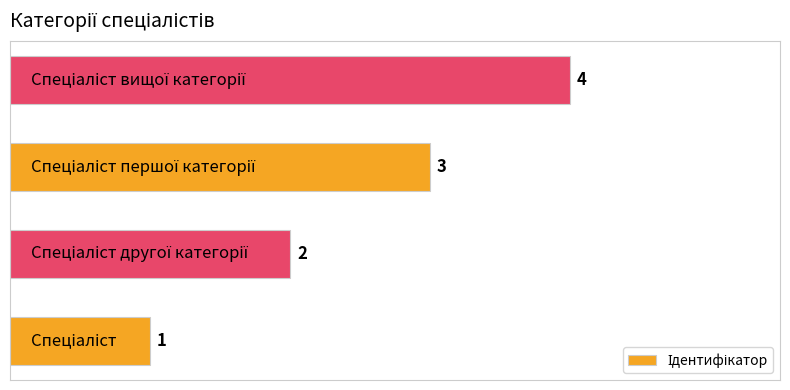

What is the maximum value shown in the chart?

4